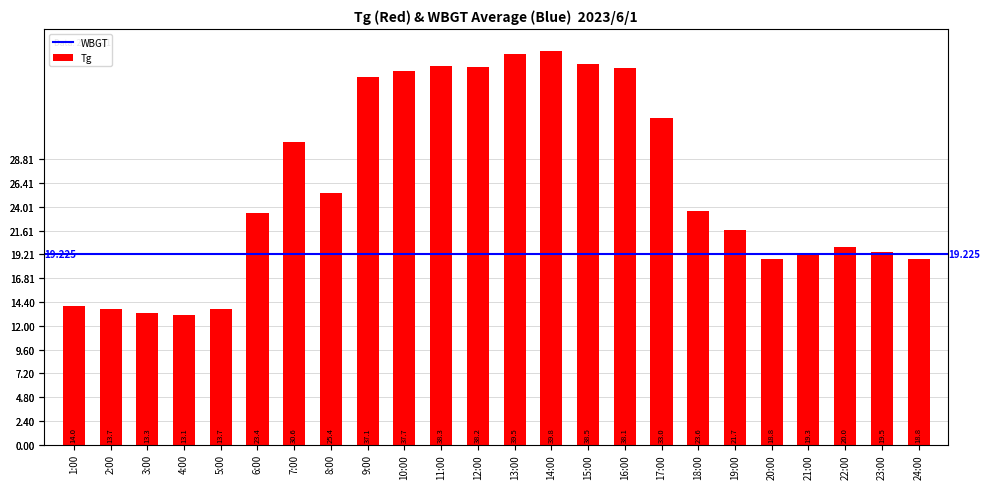

Count the number of values greater than 23.

13